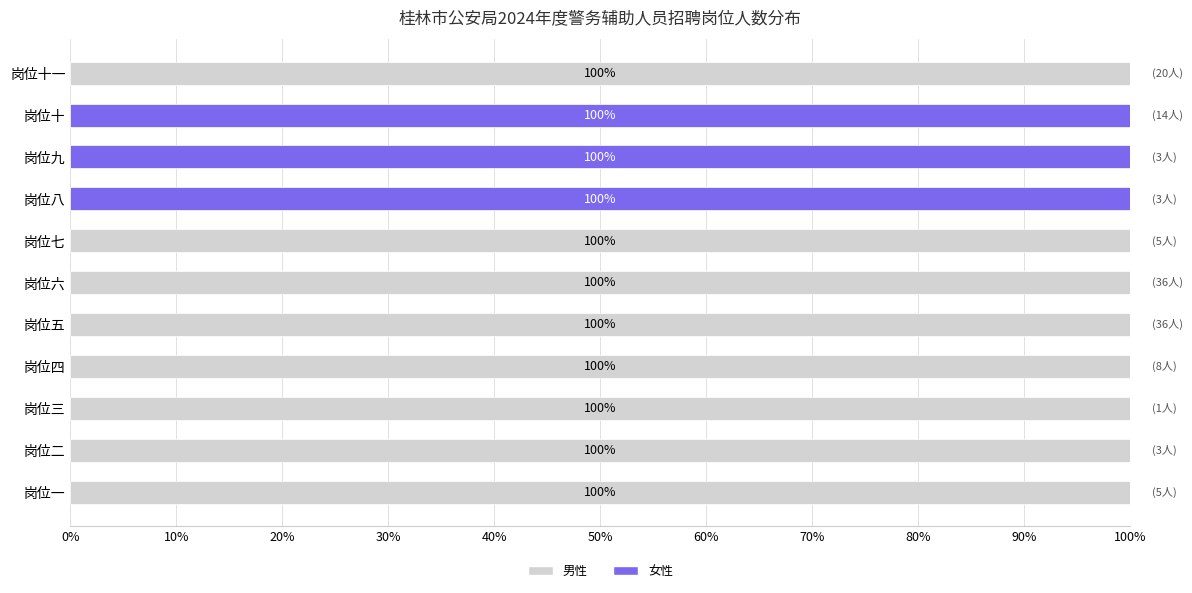

What is the total value across all series at 岗位四?

100